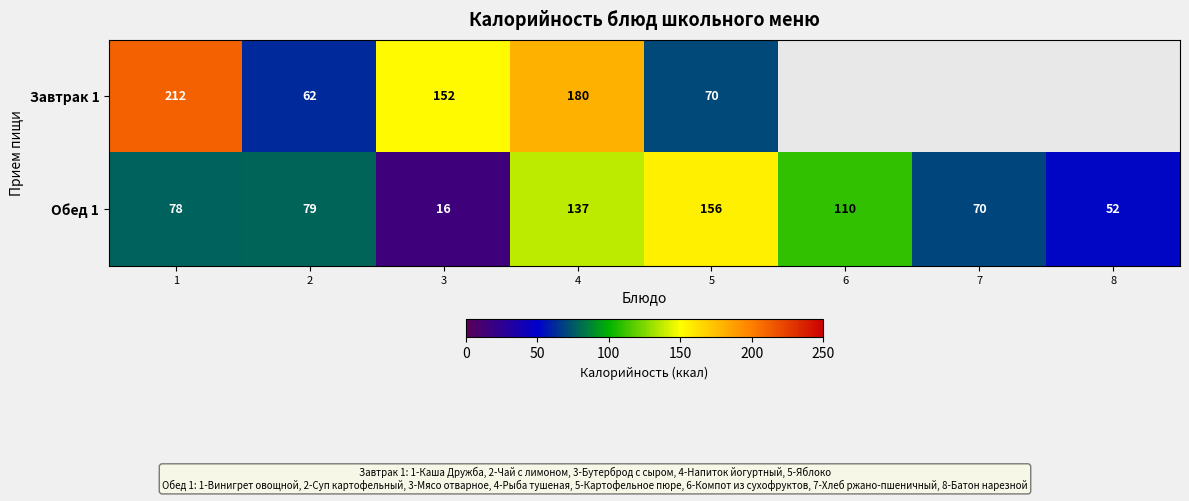

Is the value of Обед 1 at 3 greater than the value of Завтрак 1 at 2?

No